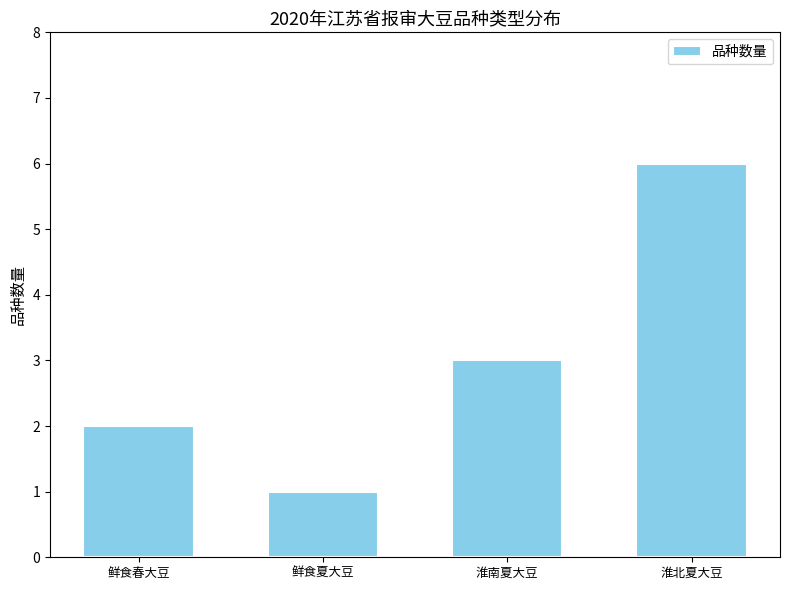

Between 淮南夏大豆 and 鲜食春大豆, which is larger?

淮南夏大豆